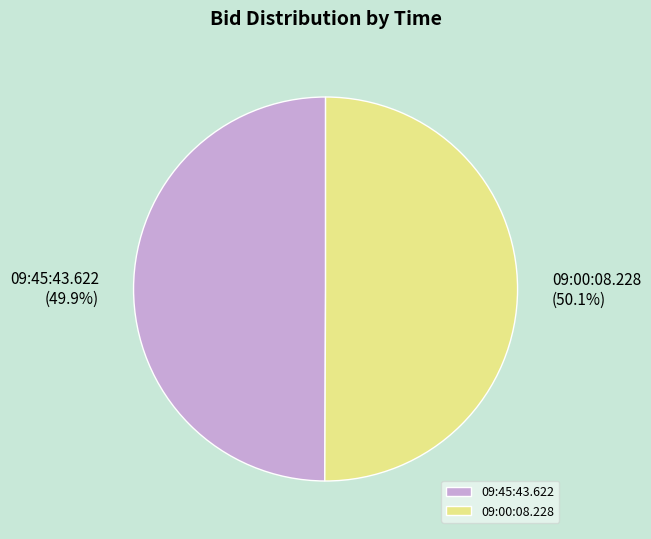

To the nearest percent, what portion does 09:00:08.228 represent?

50%